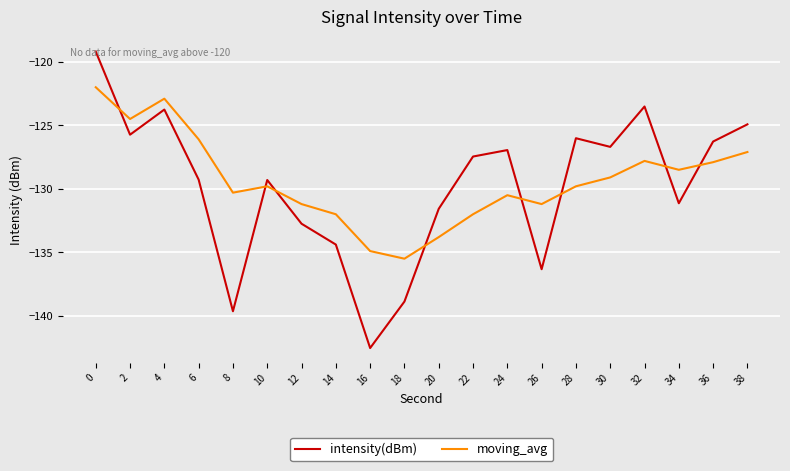

What is the maximum value for moving_avg?

-122.0